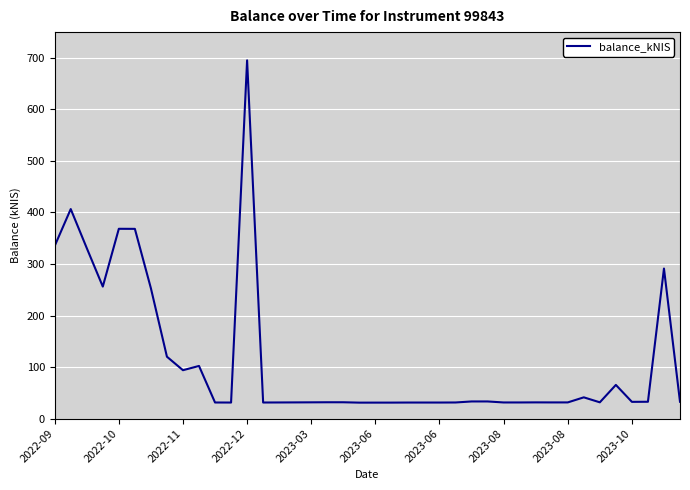

Is this an area chart (filled region under the line)?

No